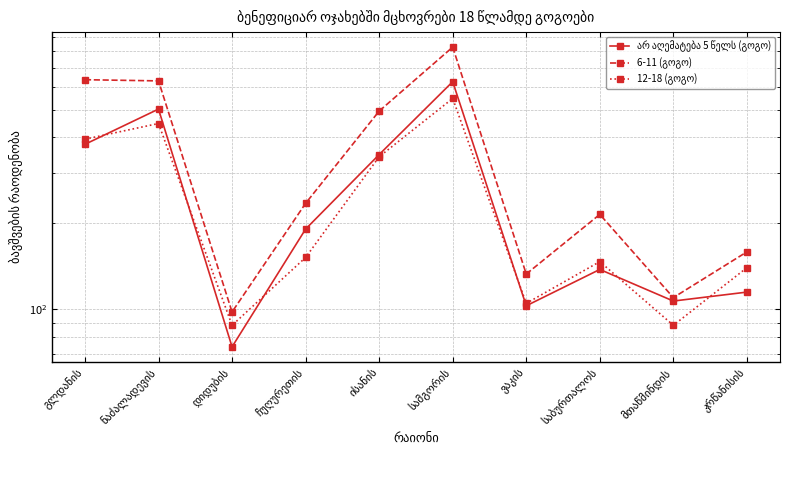

True or false: 12-18 (გოგო) and 6-11 (გოგო) intersect in this chart.

False